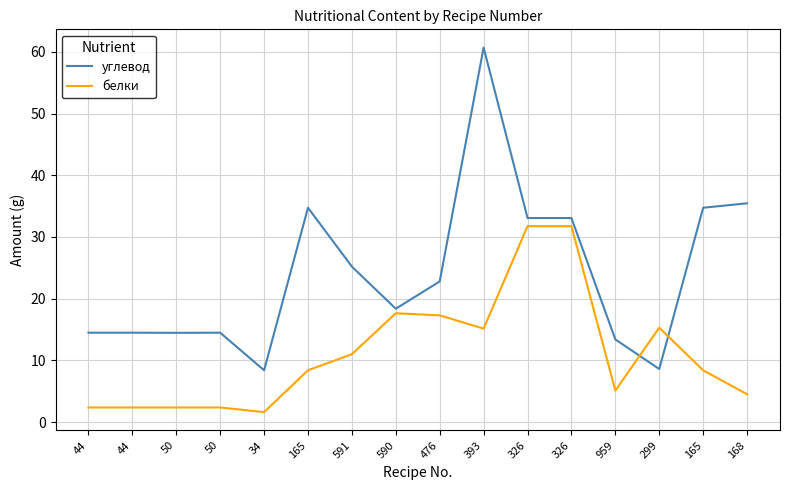

What are all the series names shown in the legend?

углевод, белки